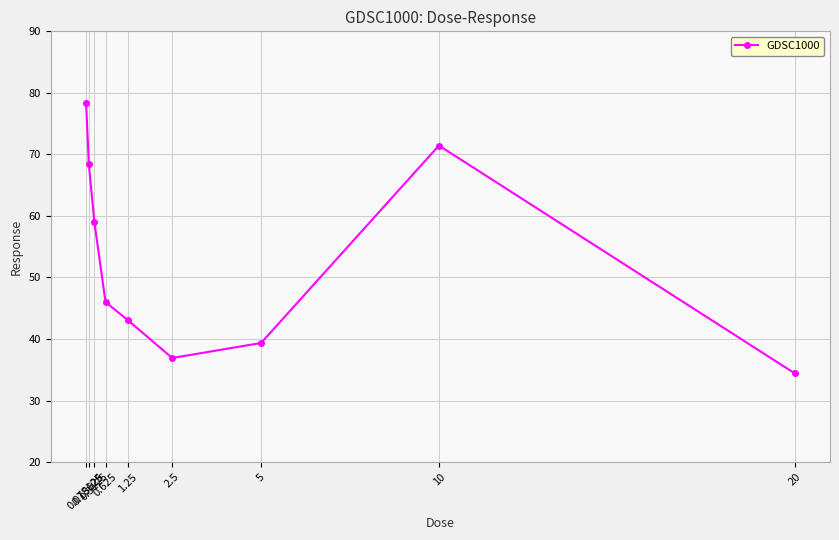

What is the ratio of the value at 1.25 to the value at 5?

1.1